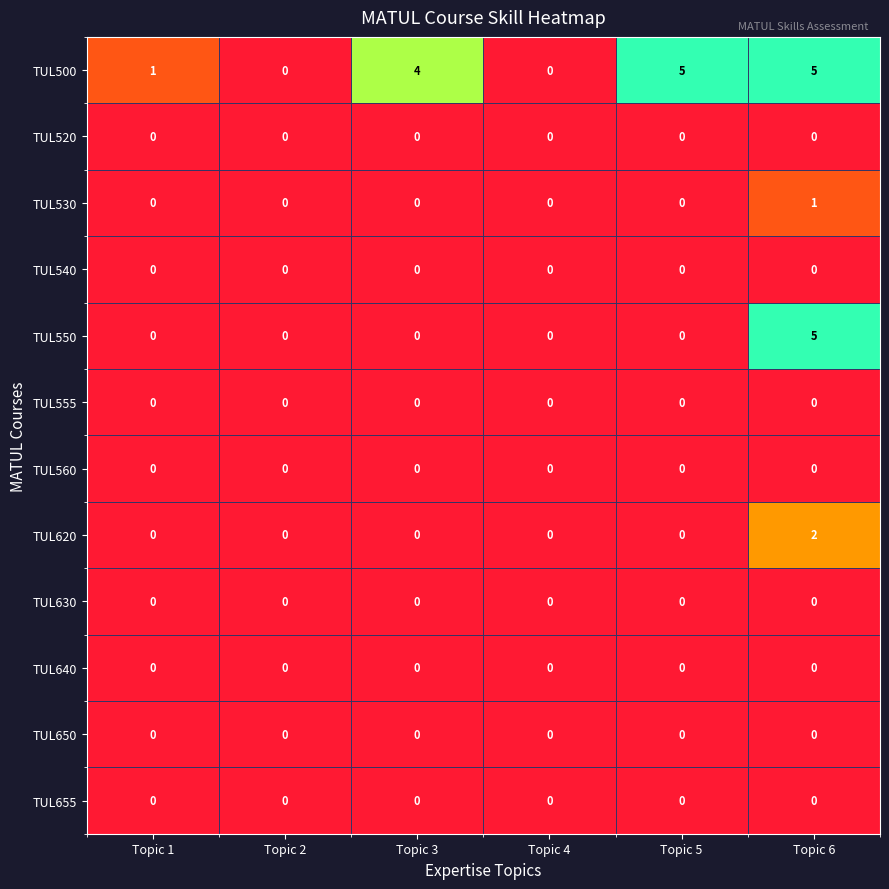

Between Topic 1 and Topic 3, which series saw the biggest shift?

TUL500